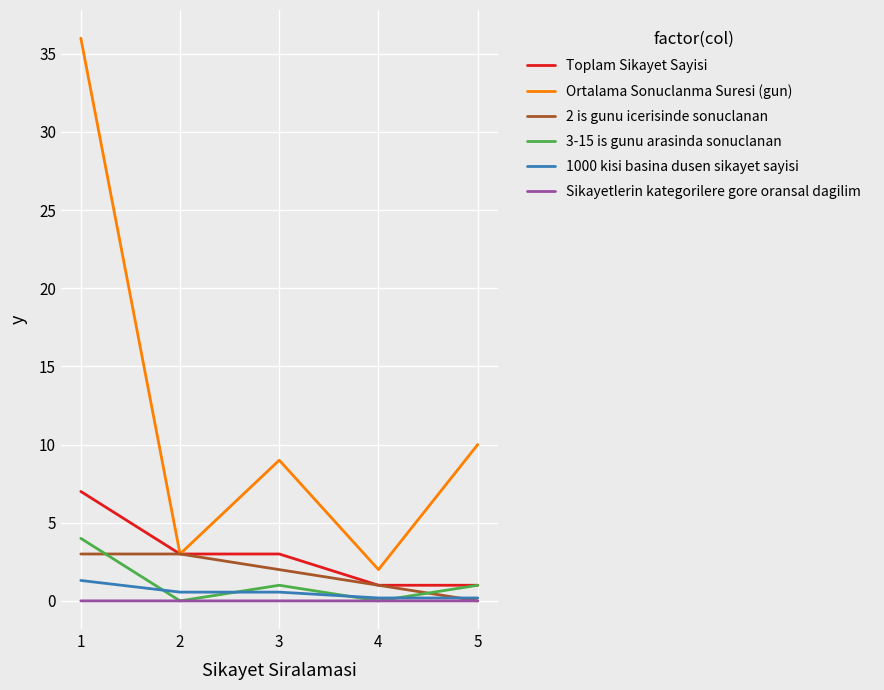

Rank the series at 1 from lowest to highest value.

Sikayetlerin kategorilere gore oransal dagilim, 1000 kisi basina dusen sikayet sayisi, 2 is gunu icerisinde sonuclanan, 3-15 is gunu arasinda sonuclanan, Toplam Sikayet Sayisi, Ortalama Sonuclanma Suresi (gun)